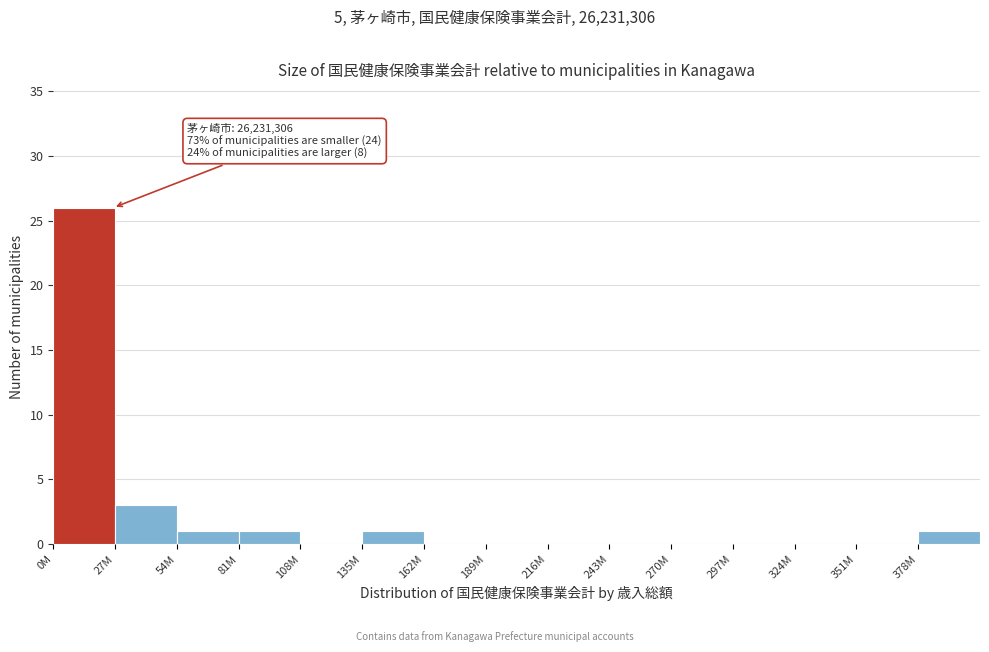

Reading right to left, transcribe all the data shown in this chart.

378M=1	351M=0	324M=0	297M=0	270M=0	243M=0	216M=0	189M=0	162M=0	135M=1	108M=0	81M=1	54M=1	27M=3	0M=26